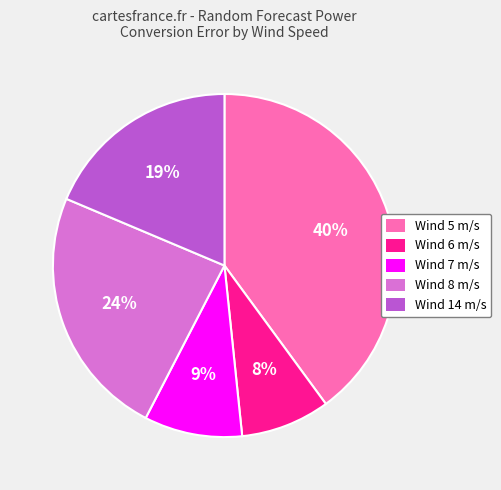

Which slice is the smallest?

Wind 6 m/s